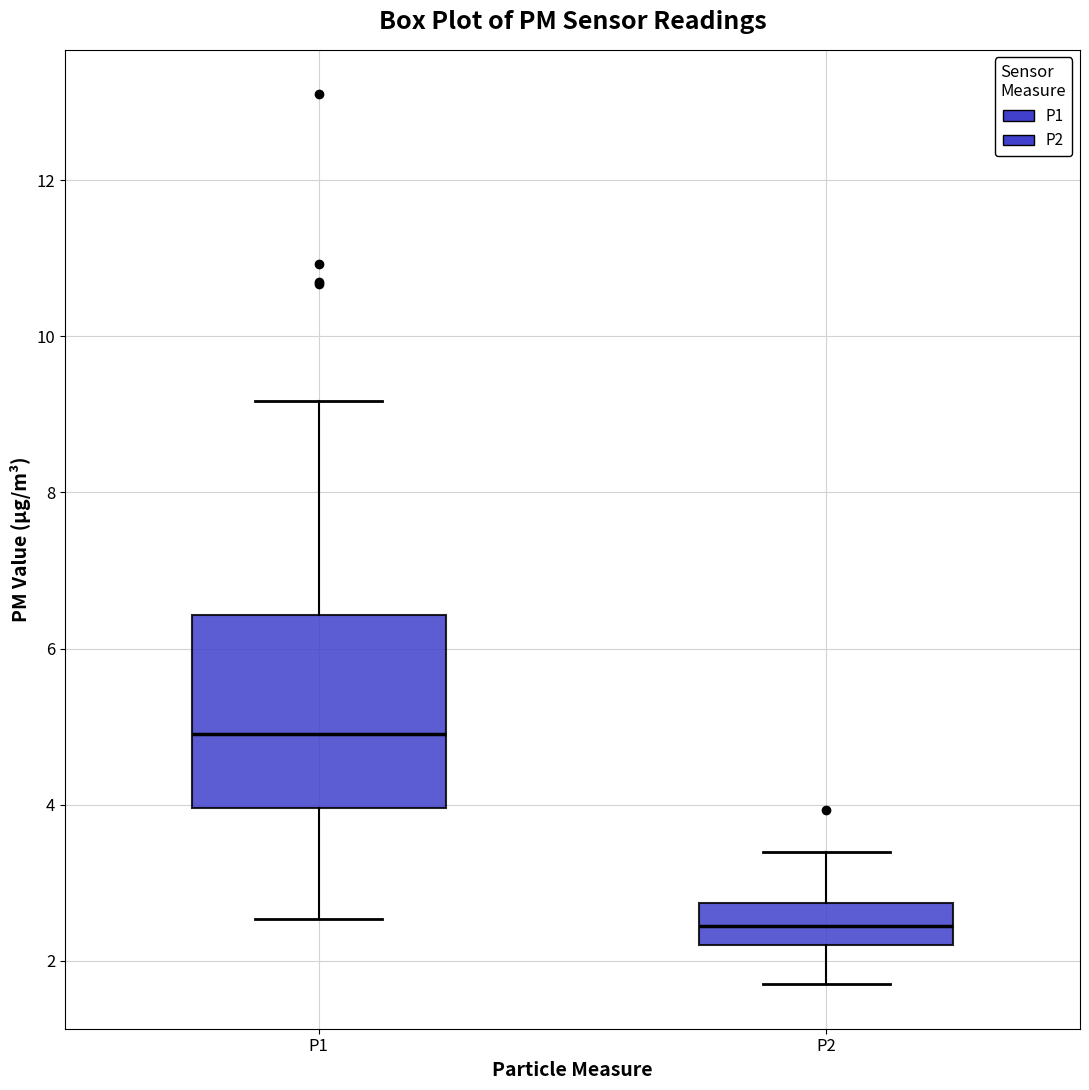

Where does the lower whisker of the box for P1 end on the y-axis? The values are not printed on the chart, so give them approximately, as read against the axis.

2.6